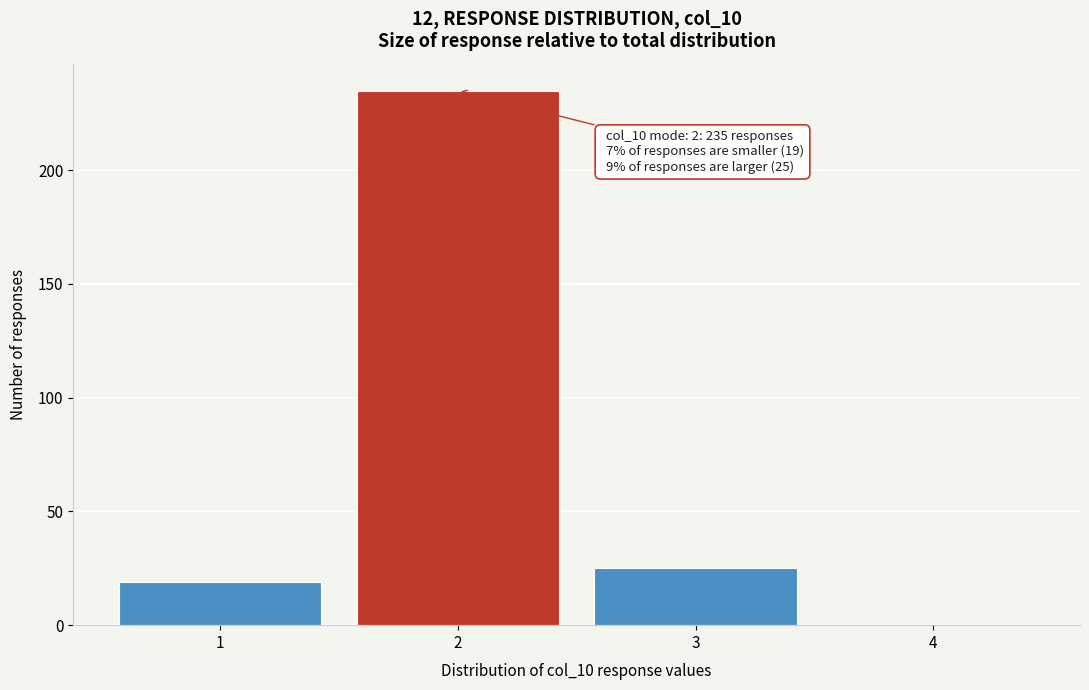

Reading right to left, list all the values displayed in this chart.

4=0	3=25	2=235	1=19